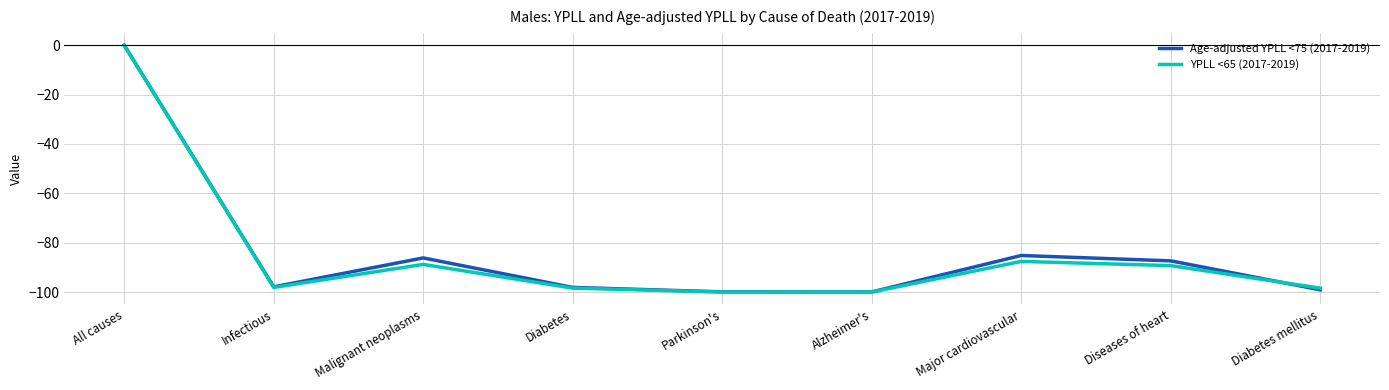

What are all the series names shown in the legend?

Age-adjusted YPLL <75 (2017-2019), YPLL <65 (2017-2019)